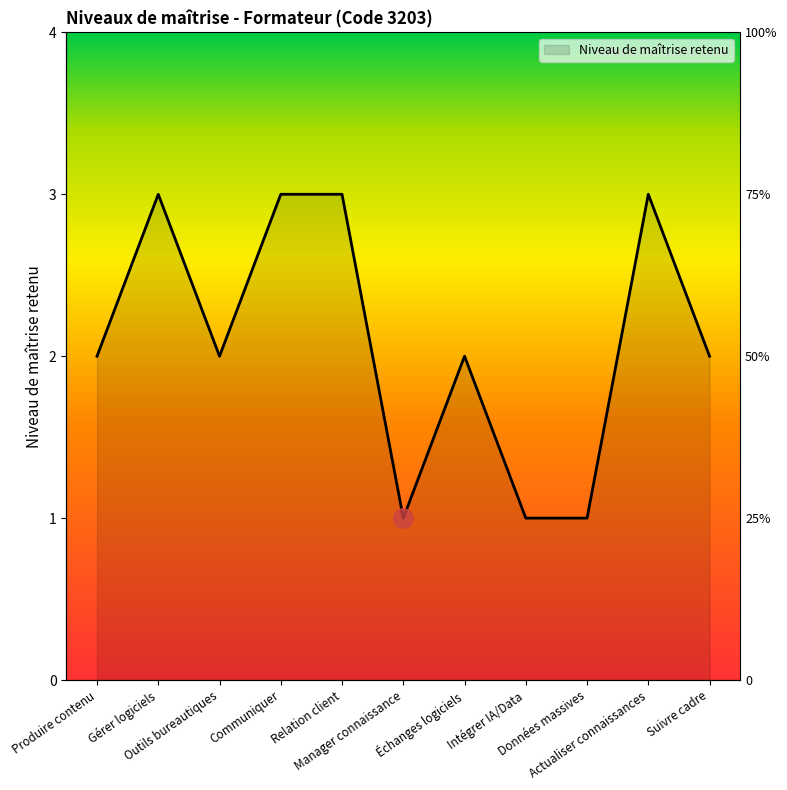

The chart shows a value of 1 at Intégrer IA/Data. True or false?

False